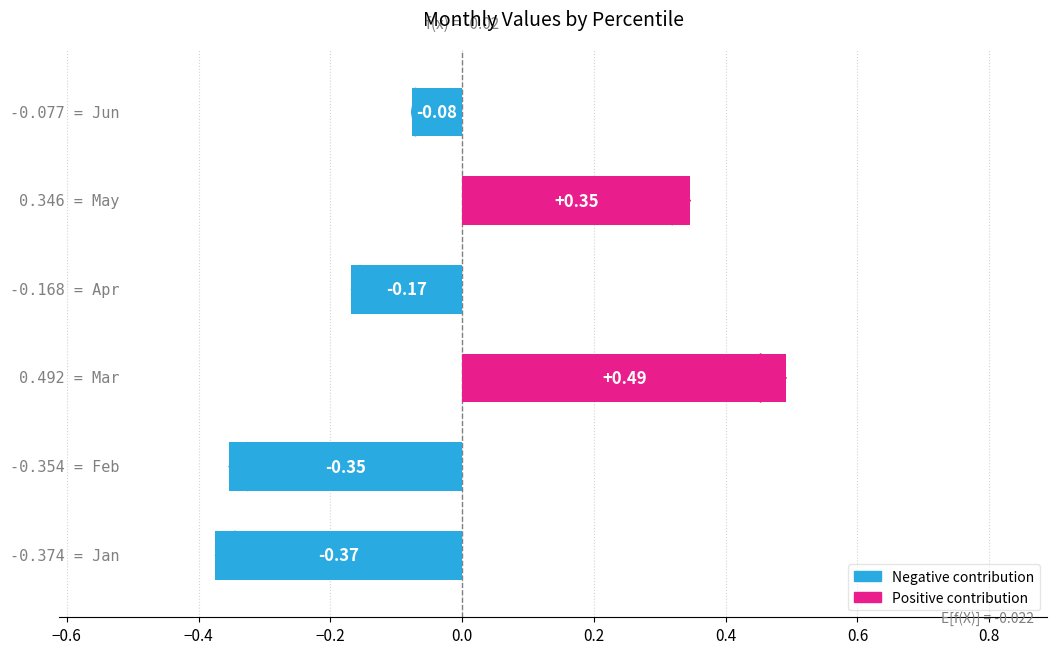

Which series has the widest spread of values?

Mar